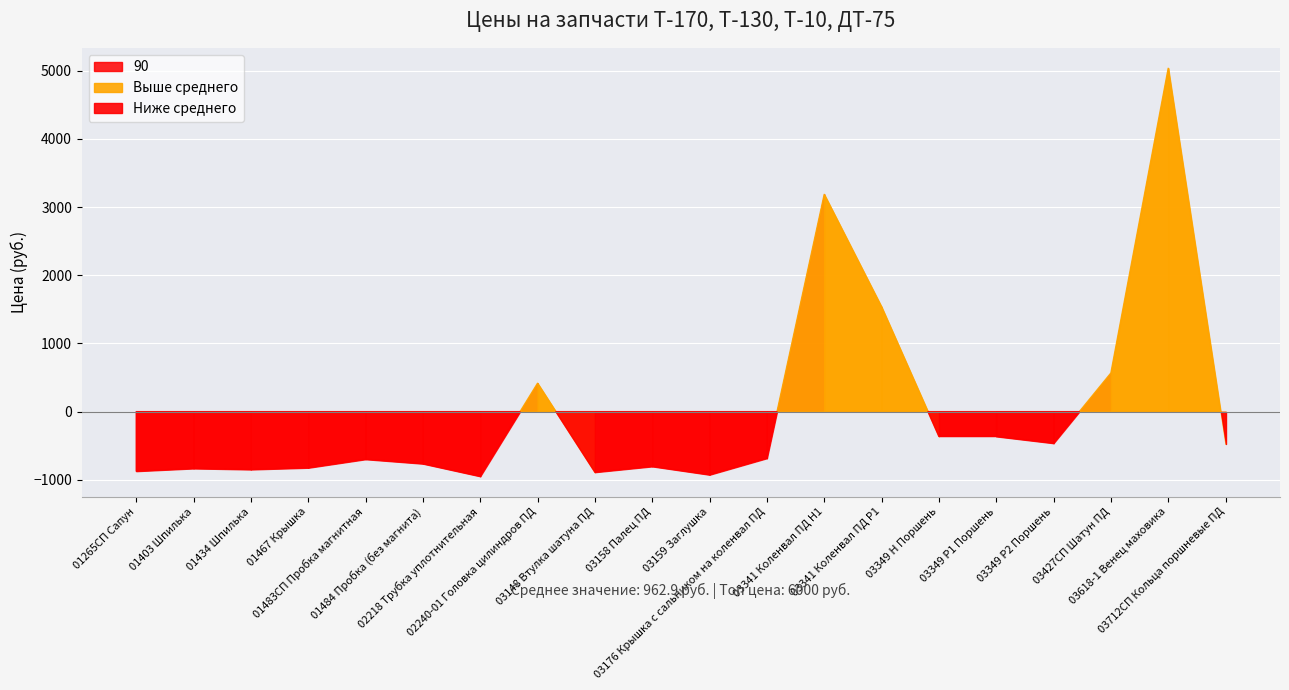

How many interior local valleys (lower than both neighbors) does the data have?

5